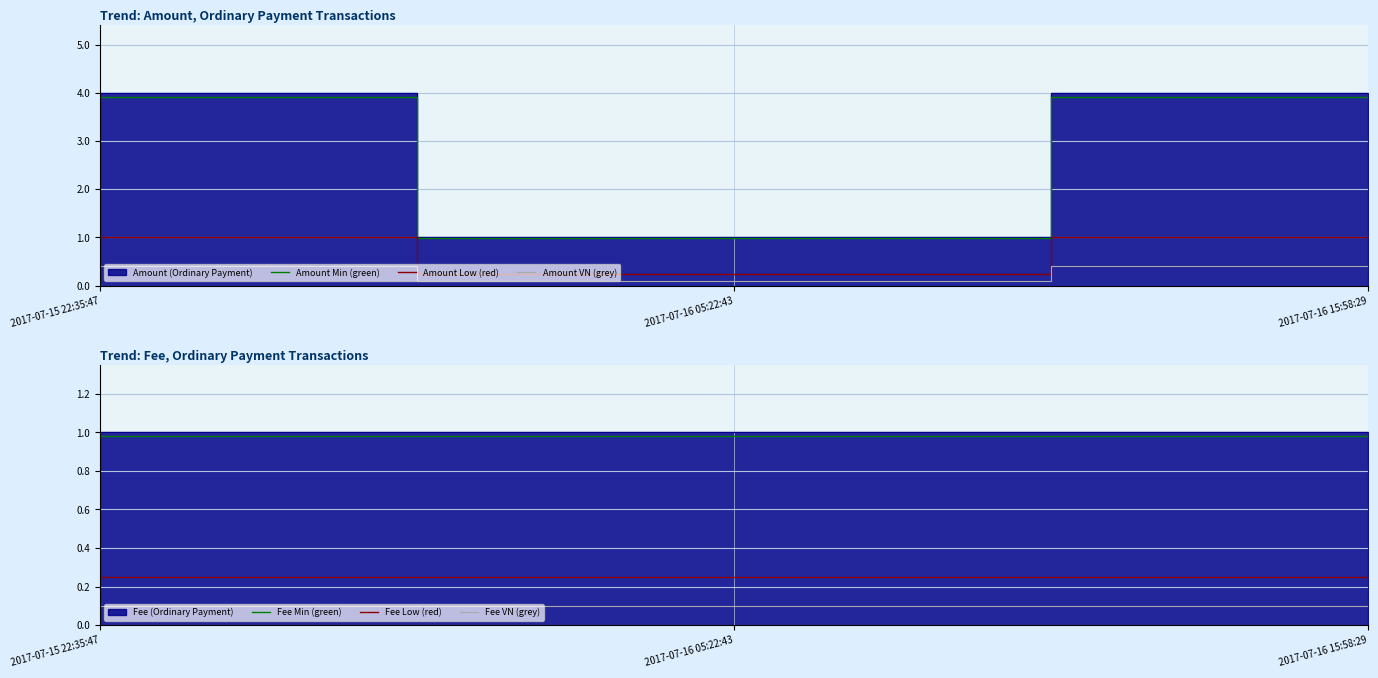

Is the value of Amount Low (red) at 2017-07-16 05:22:43 greater than the value of Amount VN (grey) at 2017-07-15 22:35:47?

No